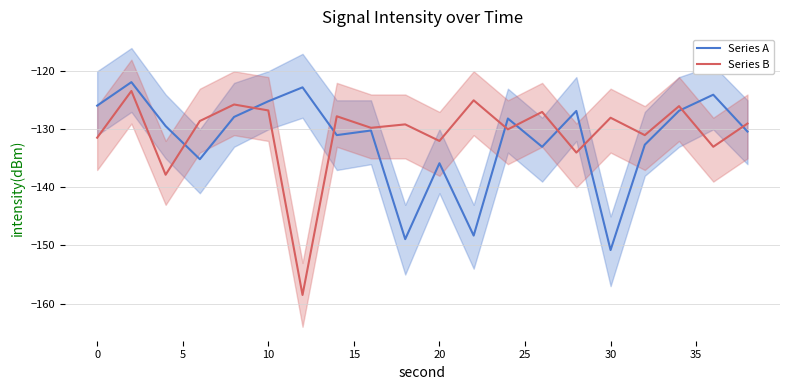

At which label does Series A reach its minimum?

30